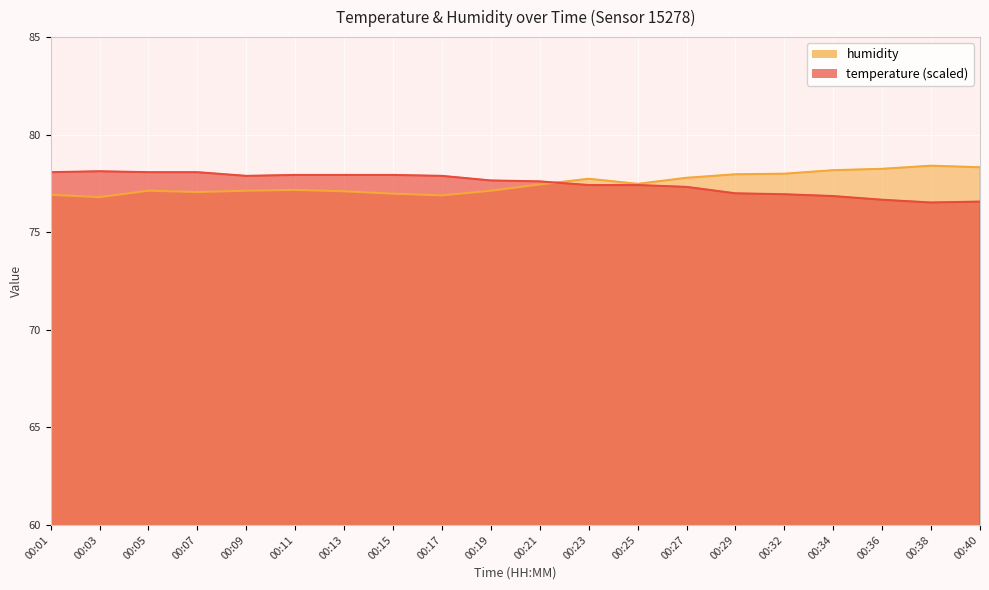

Reading left to right, transcribe all the data shown in this chart.

temperature: 00:01=78.1	00:03=78.1	00:05=78.1	00:07=78.1	00:09=77.9	00:11=77.9	00:13=77.9	00:15=77.9	00:17=77.9	00:19=77.7	00:21=77.6	00:23=77.4	00:25=77.4	00:27=77.3	00:29=77.0	00:32=76.9	00:34=76.9	00:36=76.7	00:38=76.5	00:40=76.6
humidity: 00:01=76.9	00:03=76.8	00:05=77.1	00:07=77.1	00:09=77.1	00:11=77.2	00:13=77.1	00:15=77.0	00:17=76.9	00:19=77.1	00:21=77.5	00:23=77.7	00:25=77.5	00:27=77.8	00:29=78.0	00:32=78.0	00:34=78.2	00:36=78.2	00:38=78.4	00:40=78.3